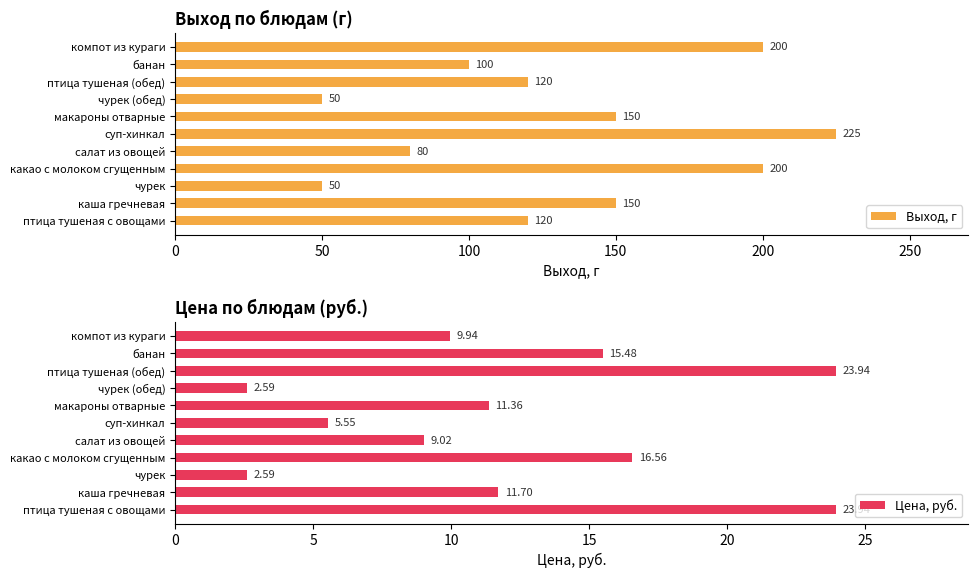

True or false: Цена has a value of 2.6 at чурек (обед).

True